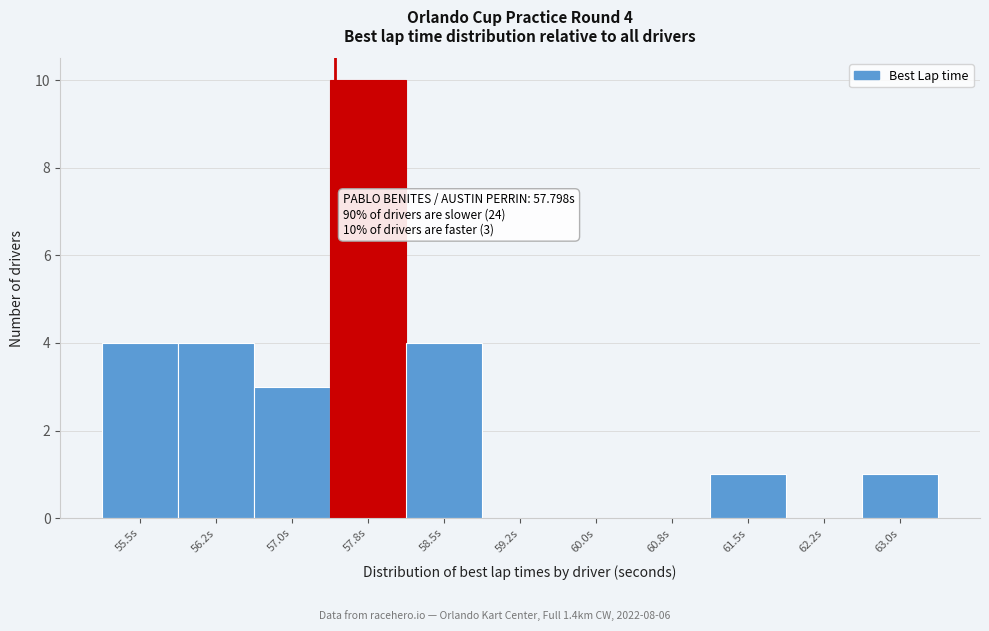

The value at 57.0s is 4. True or false?

False